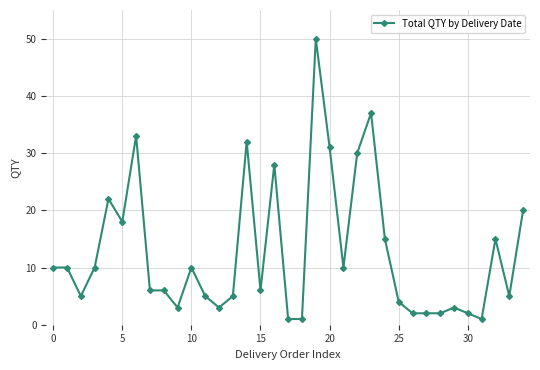

What is the difference between the maximum and minimum values?

49